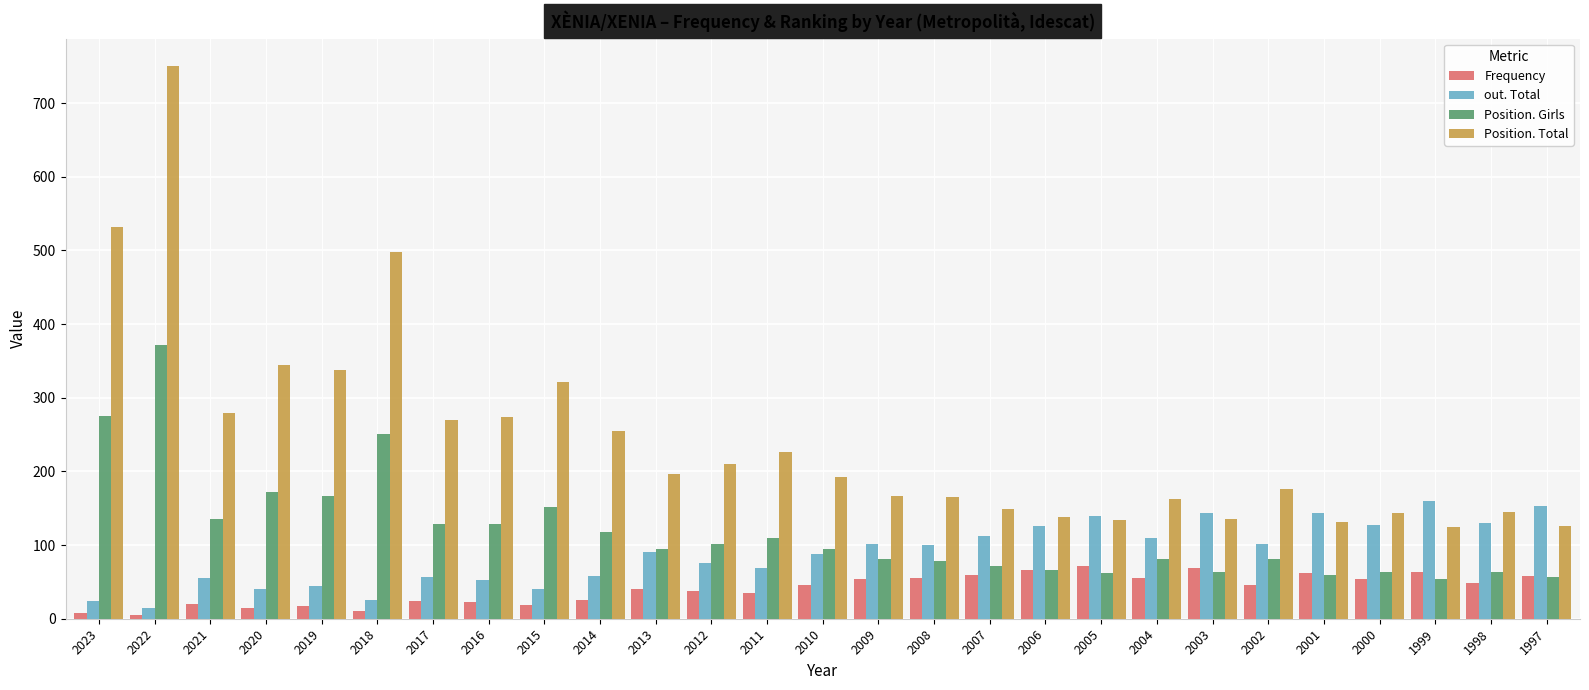

Between 2011 and 2009, which series saw the biggest shift?

Position. Total